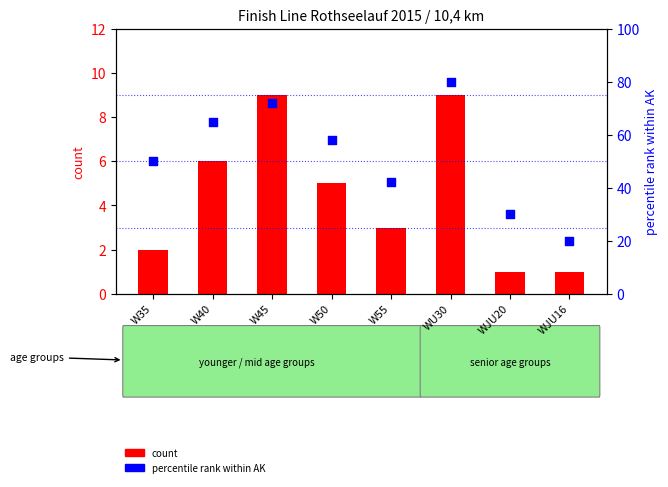

What is the total value across all series at WJU20?

31